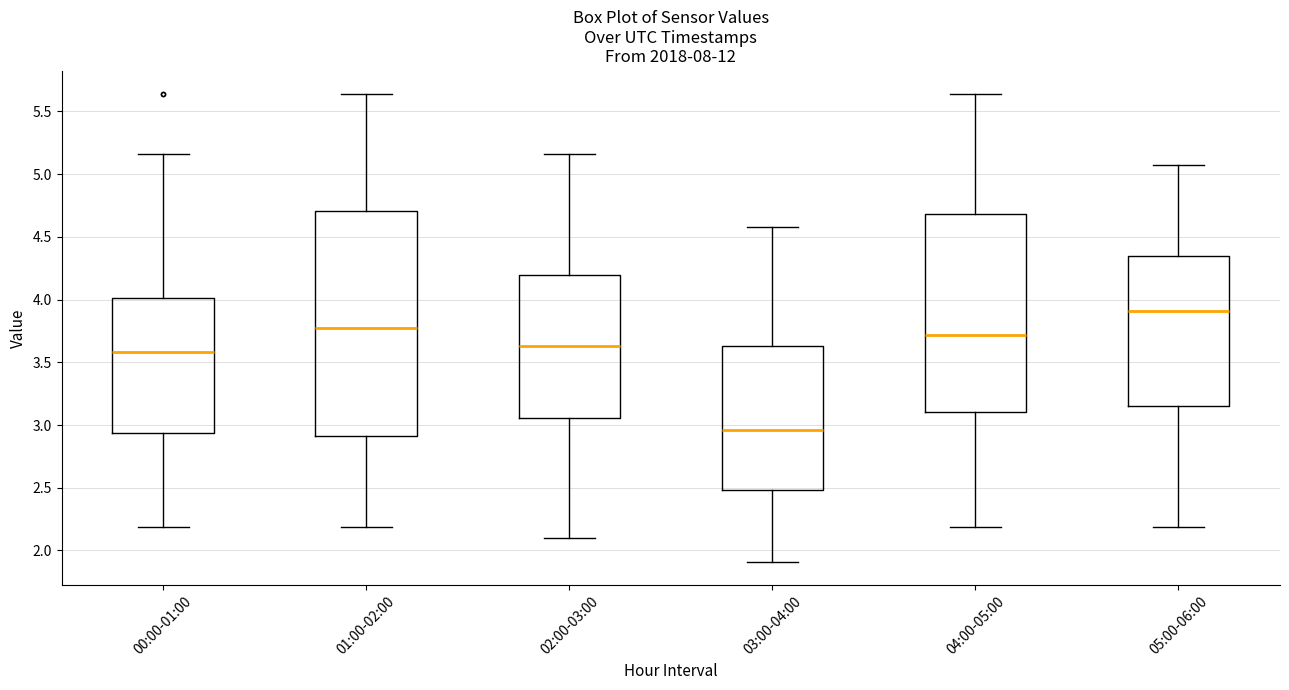

Reading left to right, read every box against the y-axis: the position of its median line, the range the box covers, and the ends of its whiskers. The values are not printed on the chart, so give them approximately, as read against the axis.

00:00-01:00: median 3.60, box 2.95 to 4.00, whiskers 2.20 to 5.15
01:00-02:00: median 3.75, box 2.90 to 4.70, whiskers 2.20 to 5.65
02:00-03:00: median 3.65, box 3.05 to 4.20, whiskers 2.10 to 5.15
03:00-04:00: median 2.95, box 2.50 to 3.65, whiskers 1.90 to 4.60
04:00-05:00: median 3.70, box 3.10 to 4.70, whiskers 2.20 to 5.65
05:00-06:00: median 3.90, box 3.15 to 4.35, whiskers 2.20 to 5.05